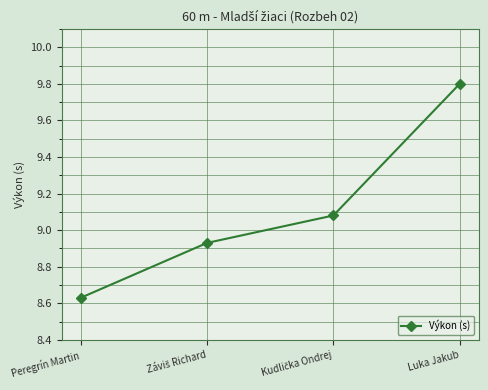

What is the difference between the maximum and second lowest values?

0.9